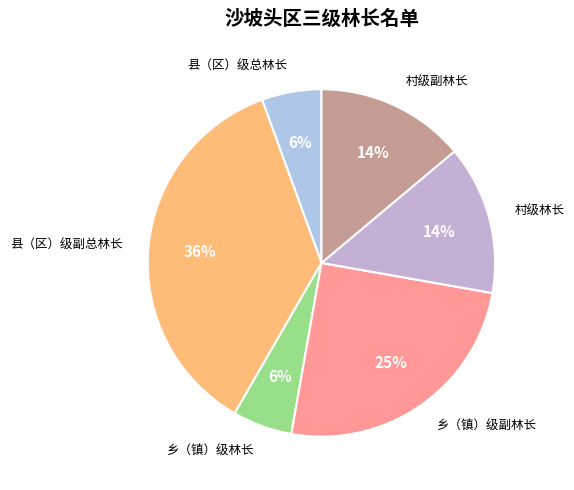

Is it true that 村级林长 is 24% of the pie?

False